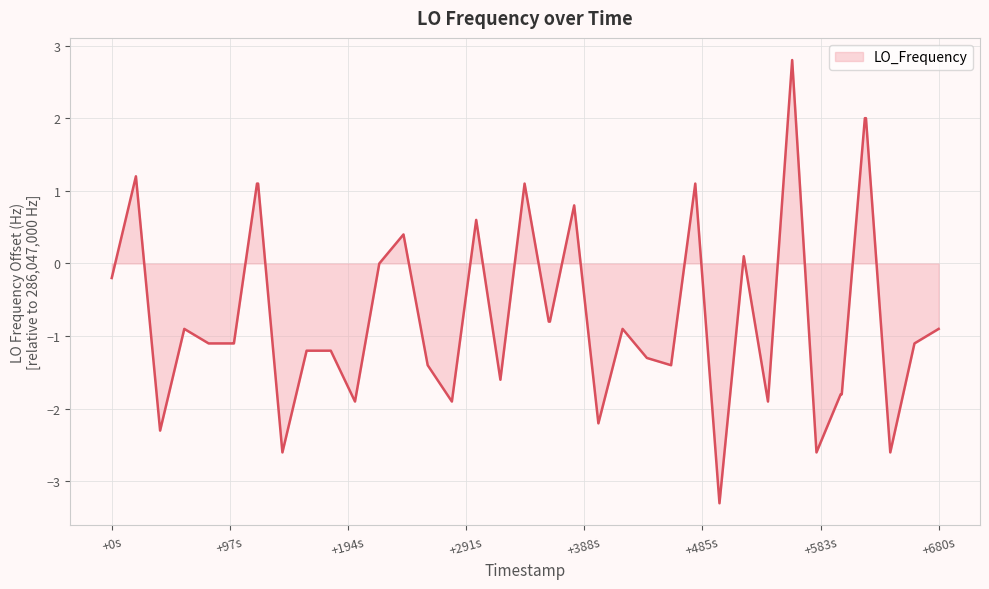

What is the maximum value shown in the chart?

2.8